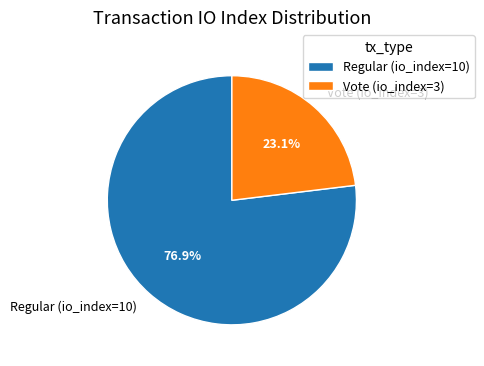

What percentage do Regular (io_index=10) and Vote (io_index=3) together represent?

100.0%